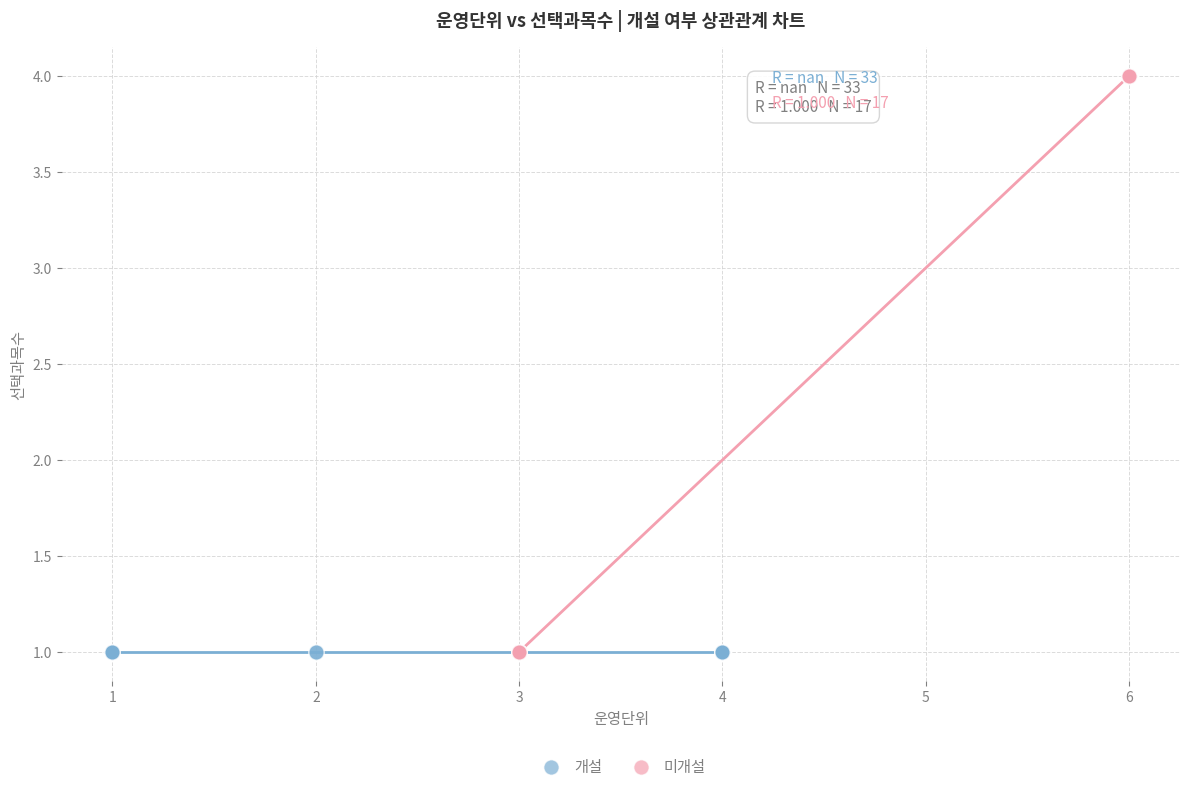

Which series reaches the maximum Y coordinate?

미개설